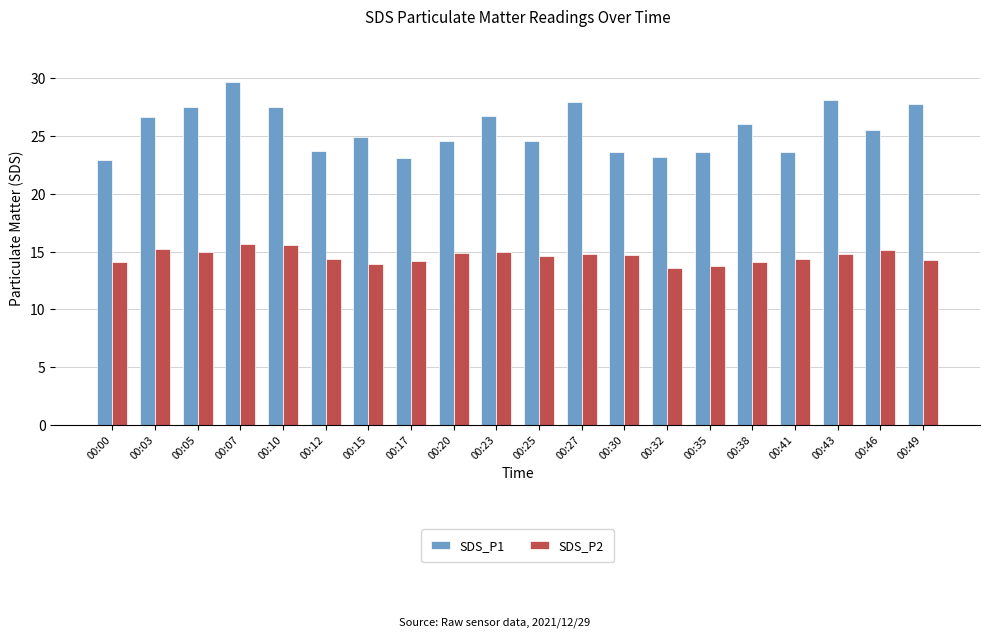

Does the chart contain any negative values?

No